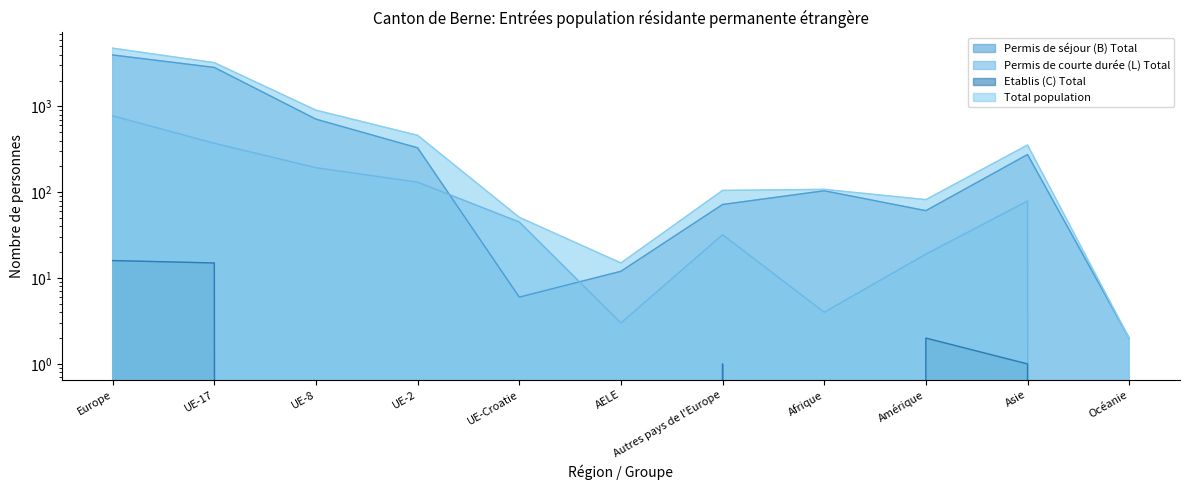

What is the difference between the Permis de courte durée (L) Total values at AELE and Asie?

76